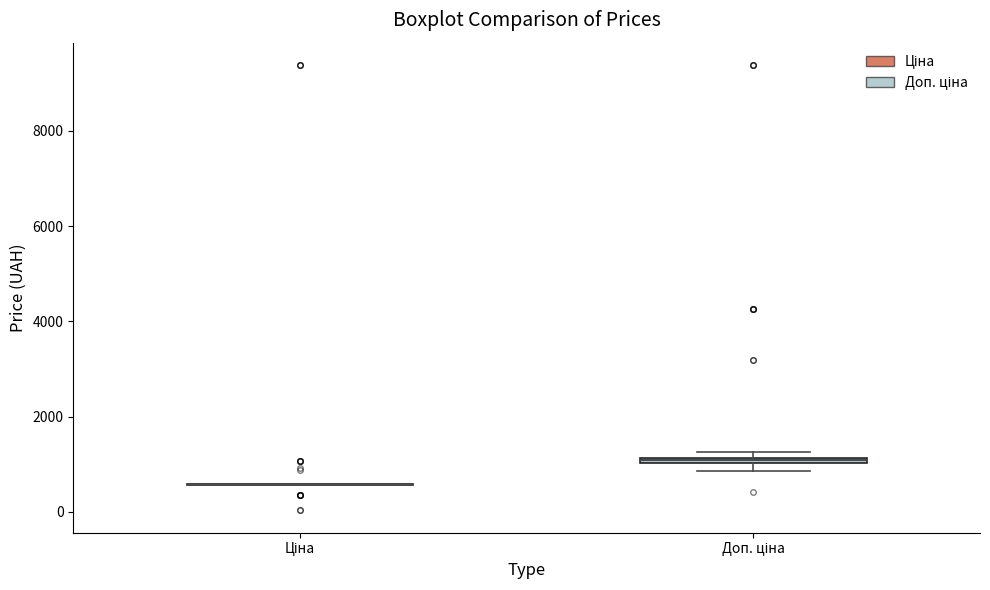

Where is the upper edge of the box for Доп. ціна on the y-axis? The values are not printed on the chart, so give them approximately, as read against the axis.

1200